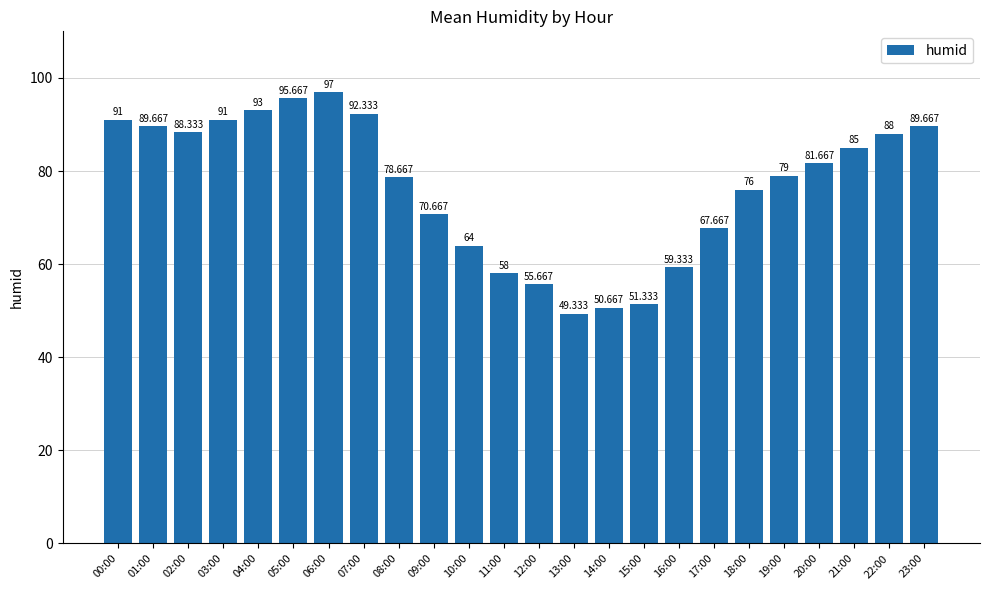

Rank the categories by value from highest to lowest.

06:00, 05:00, 04:00, 07:00, 00:00, 03:00, 01:00, 23:00, 02:00, 22:00, 21:00, 20:00, 19:00, 08:00, 18:00, 09:00, 17:00, 10:00, 16:00, 11:00, 12:00, 15:00, 14:00, 13:00